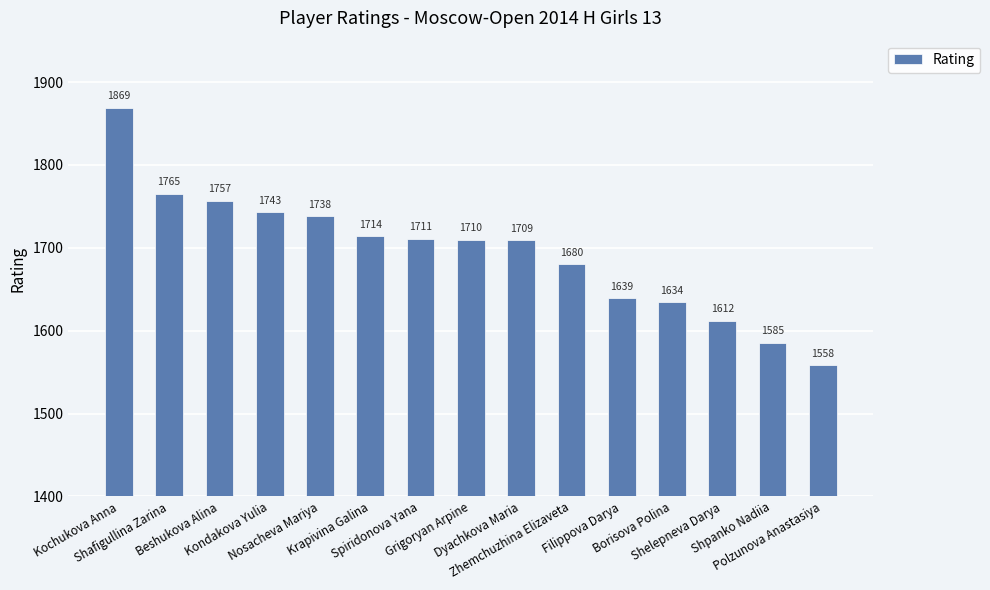

Are the bars grouped side by side (vs. stacked)?

No